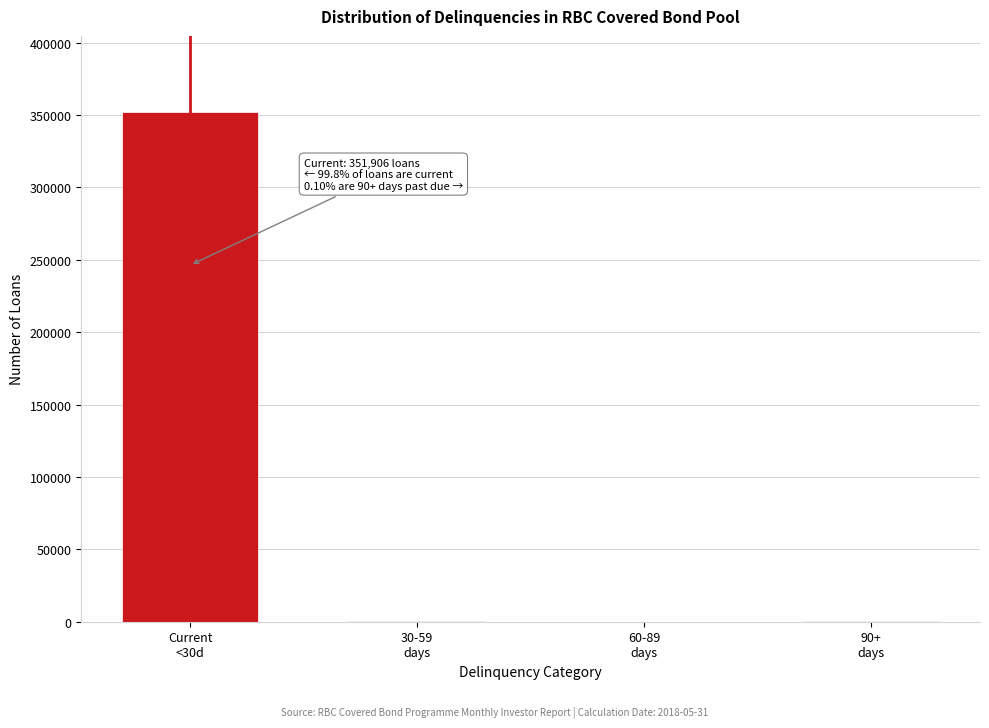

What is the maximum value shown in the chart?

351906